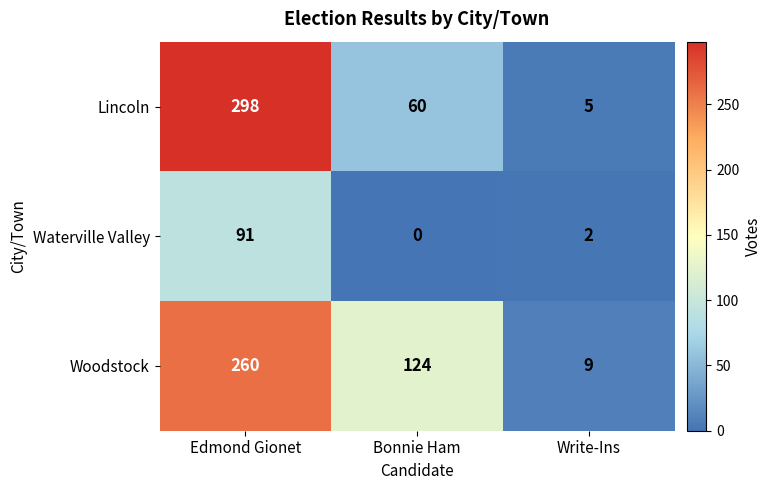

Reading left to right, transcribe all the data shown in this chart.

Lincoln: Edmond Gionet=298	Bonnie Ham=60	Write-Ins=5
Waterville Valley: Edmond Gionet=91	Bonnie Ham=0	Write-Ins=2
Woodstock: Edmond Gionet=260	Bonnie Ham=124	Write-Ins=9